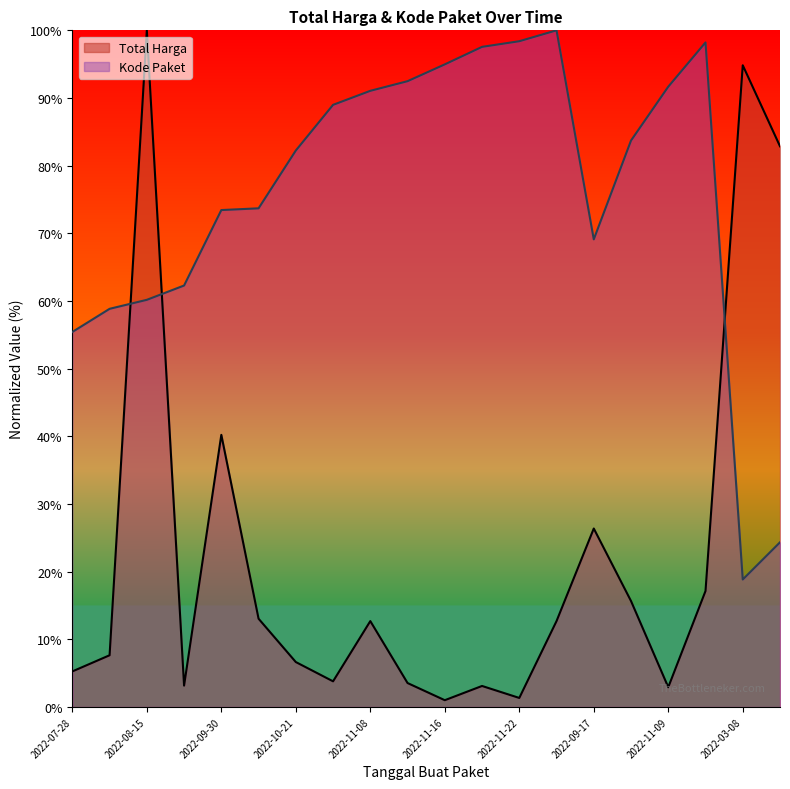

What is the difference between the maximum and minimum values in the Total Harga series?

99.0